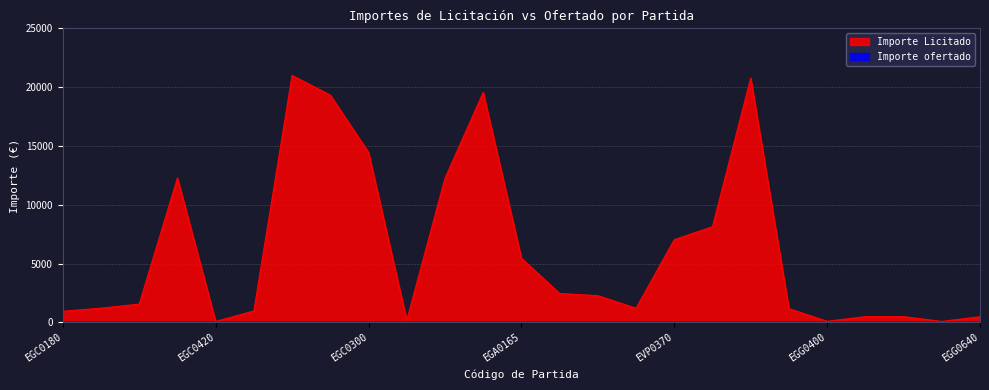

True or false: the data shows 467.1 at EVP0150.

False